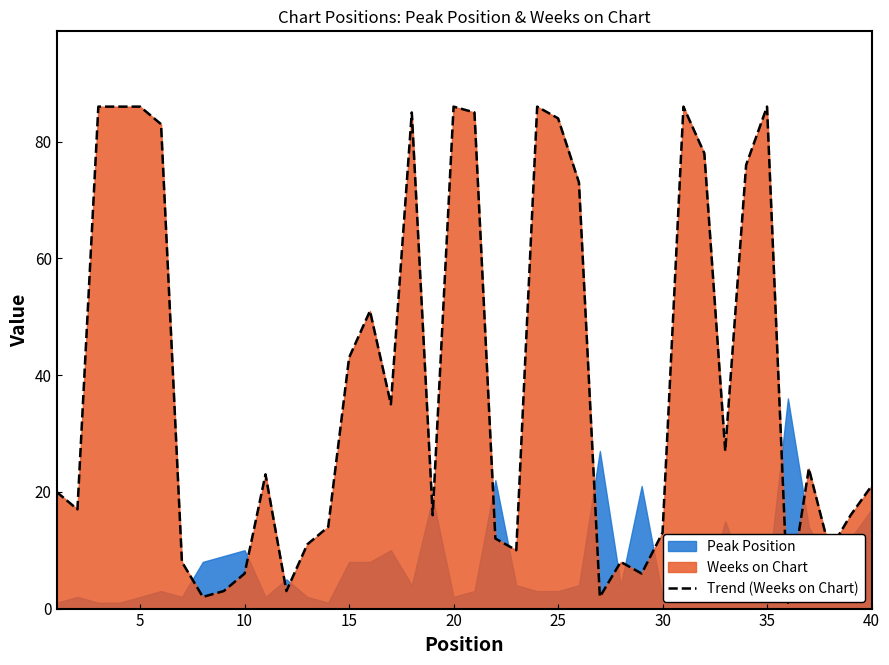

Reading left to right, what are all the values shown in this chart?

20	17	86	86	86	83	8	2	3	6	23	3	11	14	43	51	35	85	16	86	85	12	10	86	84	73	2	8	6	13	86	78	27	76	86	1	24	10	16	21